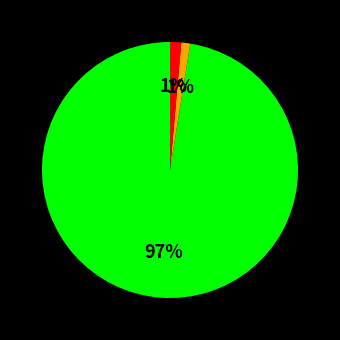

To the nearest percent, what is the average slice percentage?

33%